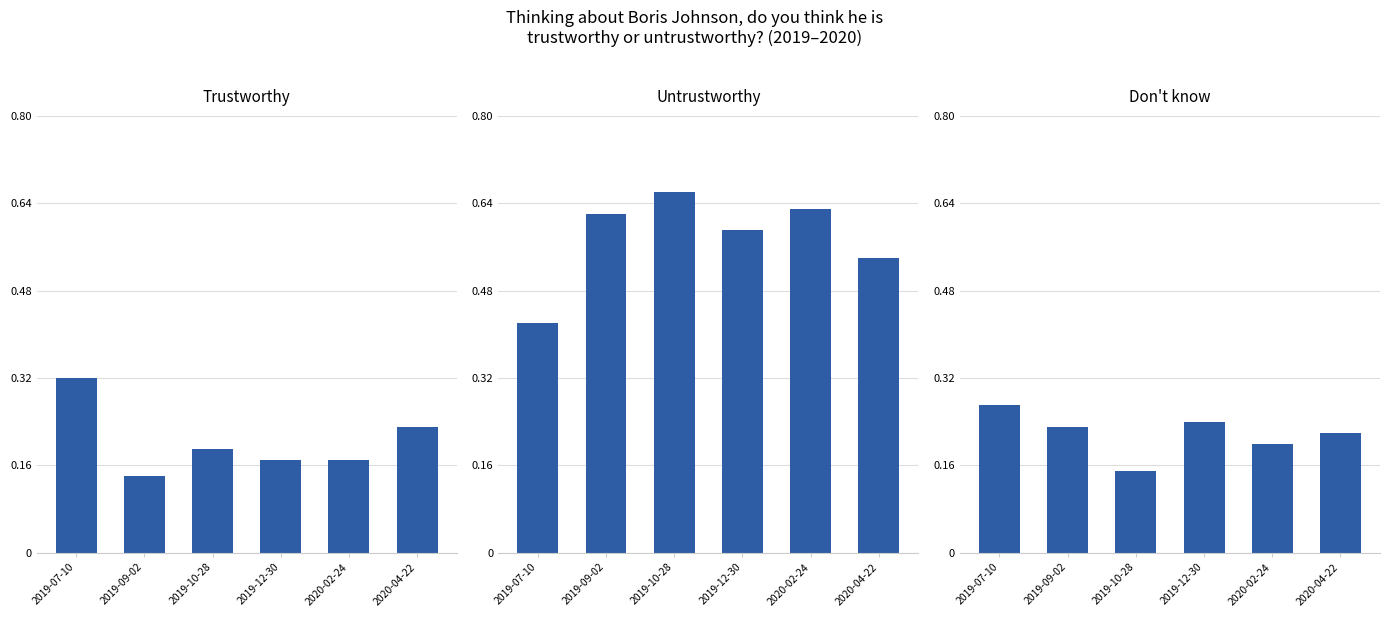

Between 2020-02-24 and 2020-04-22, which is larger?

2020-04-22